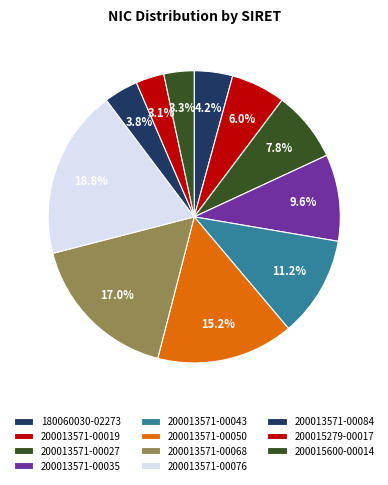

Count the number of slices in the pie.

11